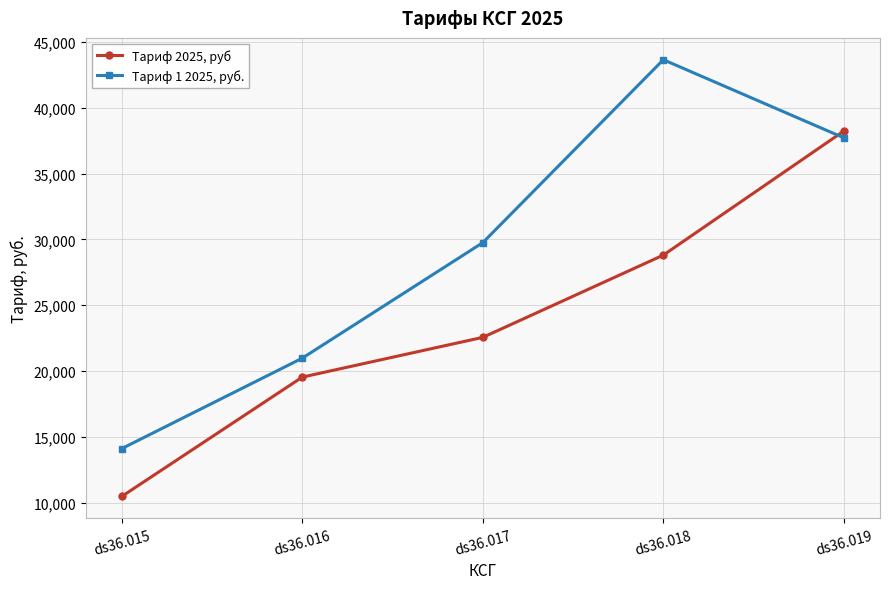

The value of Тариф 1 2025, руб. at ds36.019 is 54197. True or false?

False